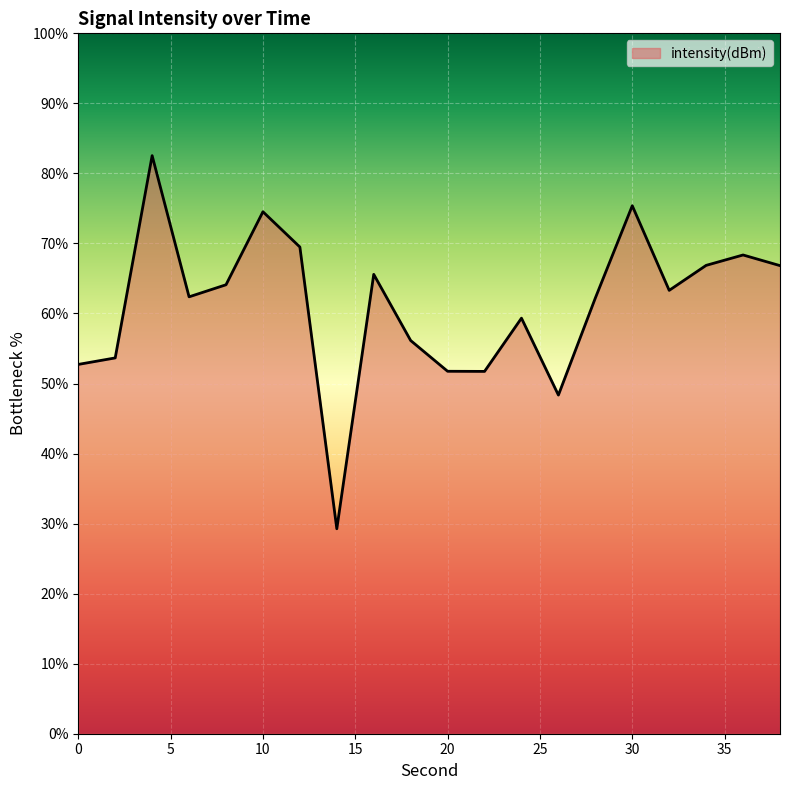

What is the smallest value displayed?

29.3